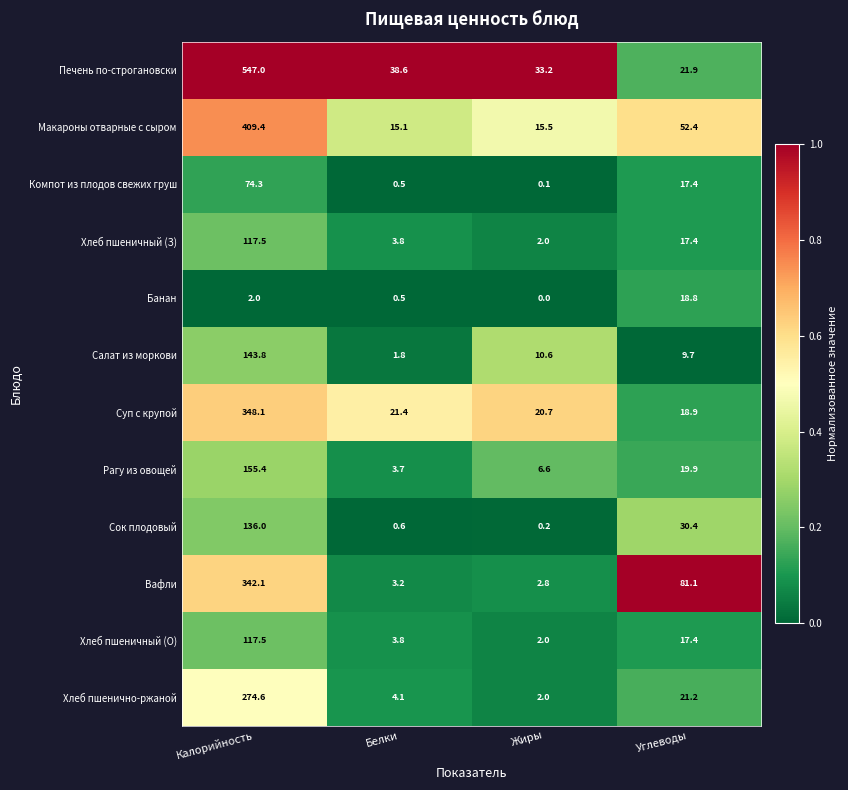

What is the total value across all series at Калорийность?

2667.7